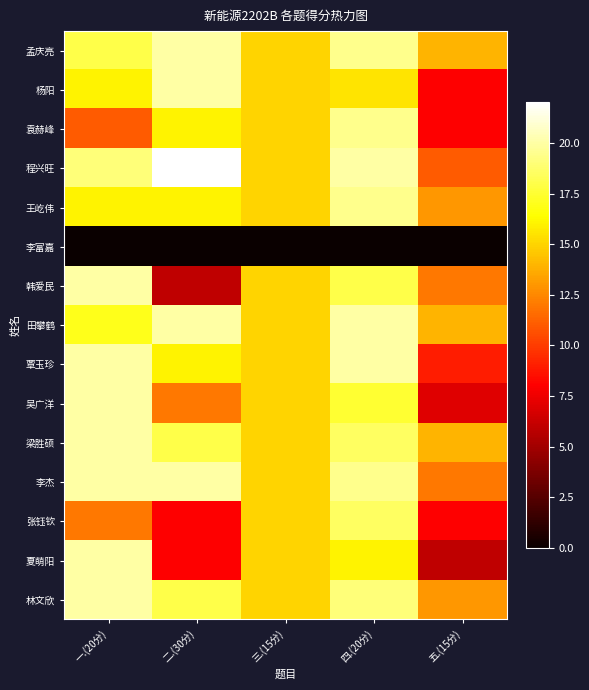

What is the total value across all series at 五.(15分)?

149.0